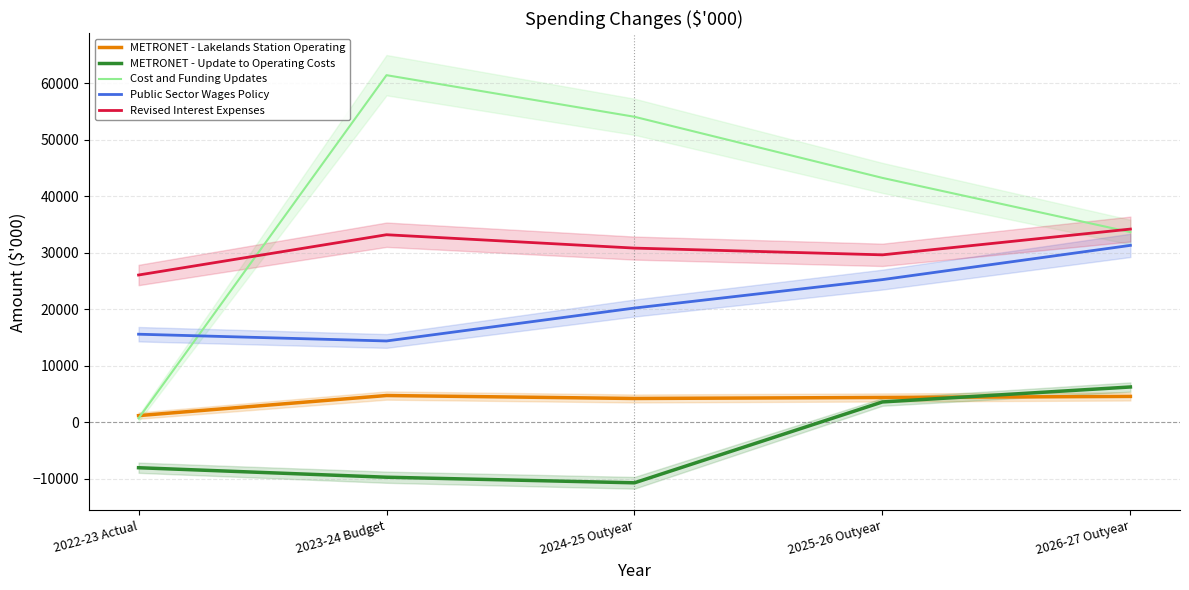

At which label is Cost and Funding Updates closest to 31057?

2026-27 Outyear